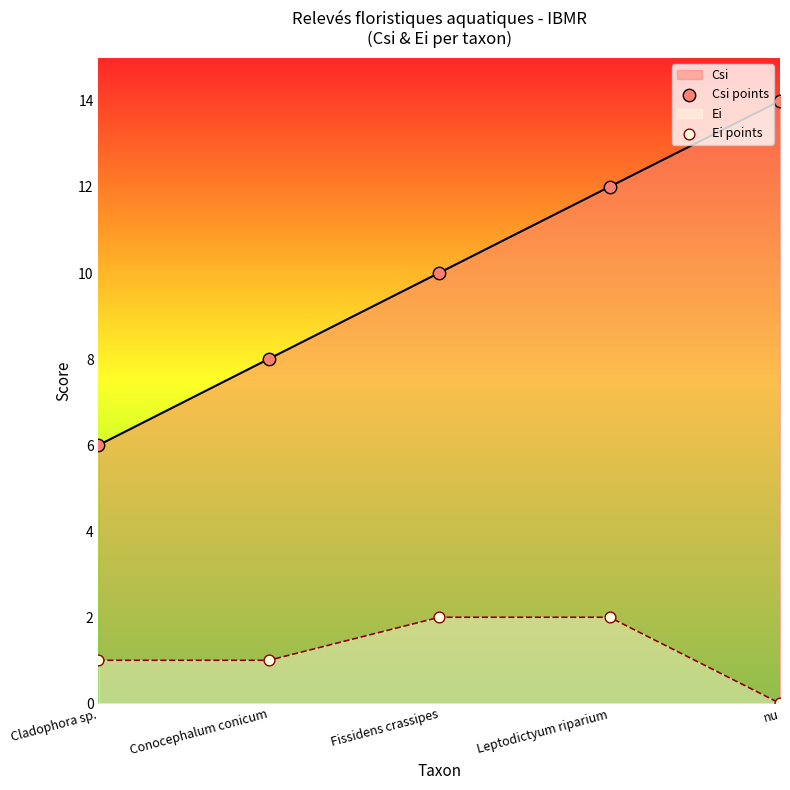

At which category is the sum across all series the highest?

Leptodictyum riparium